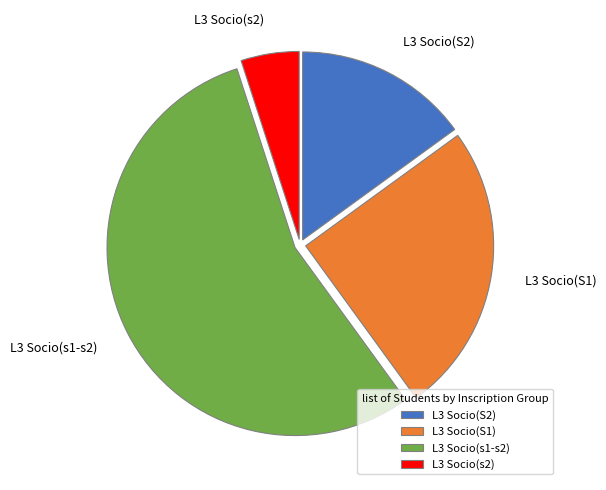

The L3 Socio(s1-s2) slice represents 55% of the pie. True or false?

True